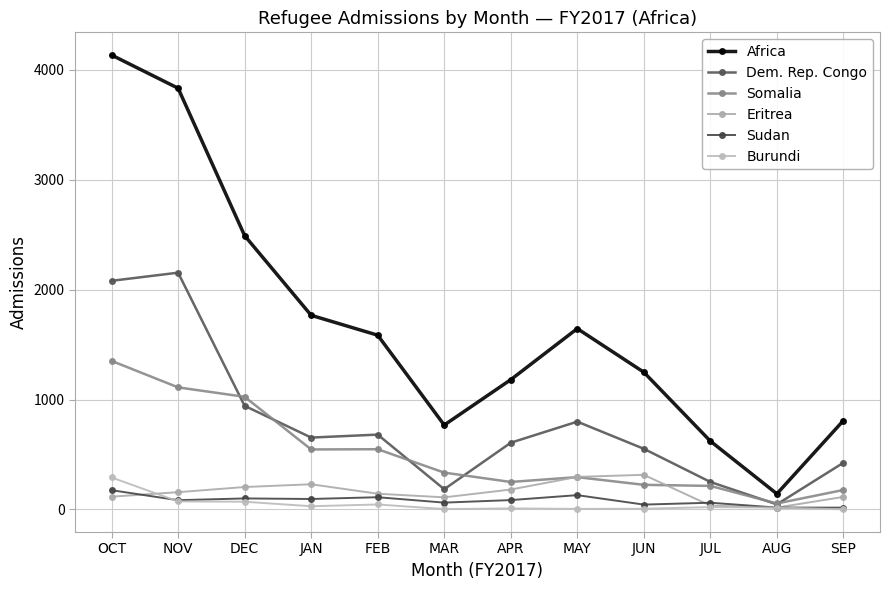

What is the spread (max minus min) of values at MAR?

765